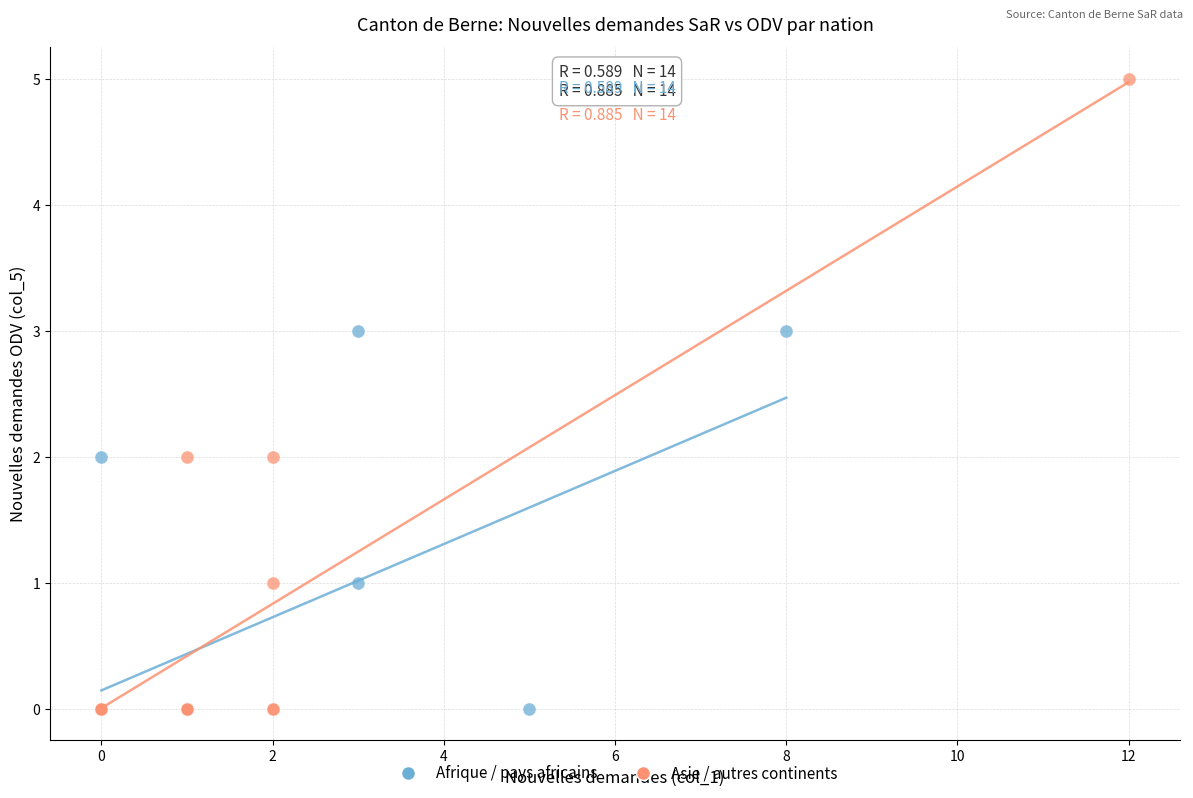

What are all the series names shown in the legend?

Afrique / pays africains, Asie / autres continents